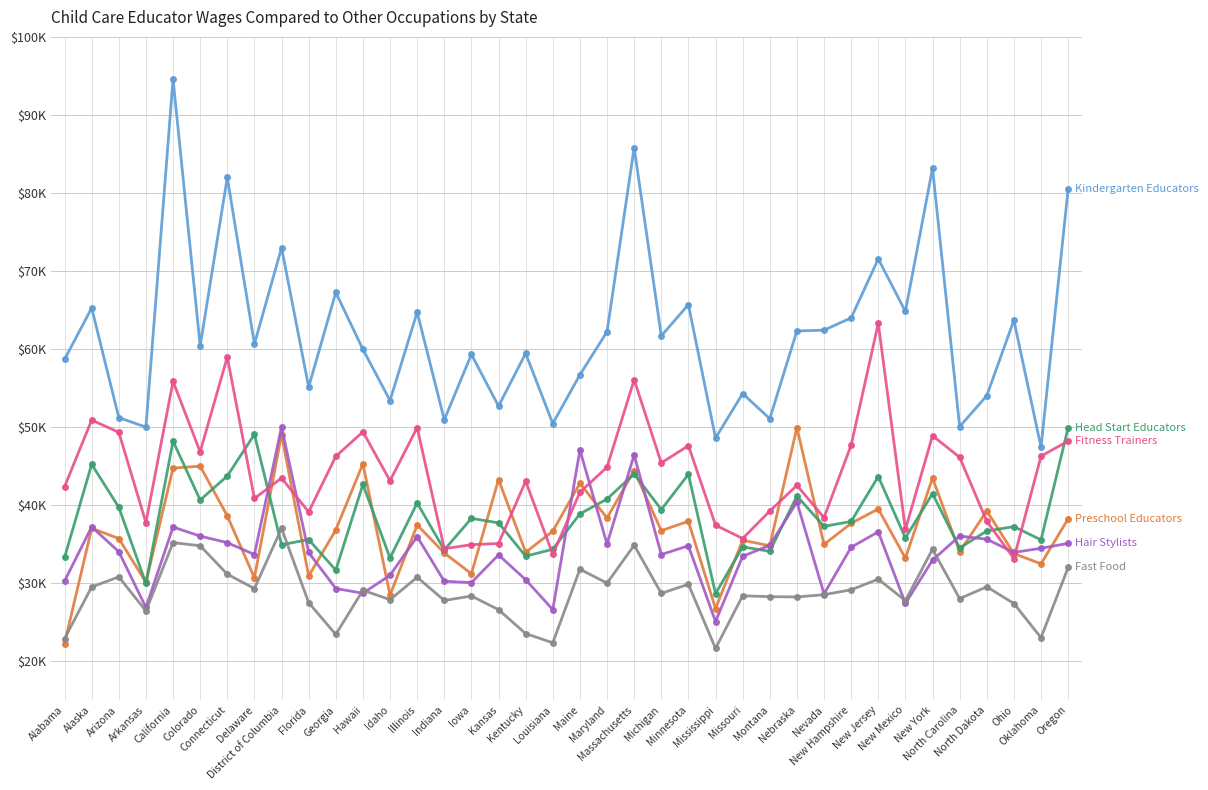

At which category is the sum across all series the highest?

California